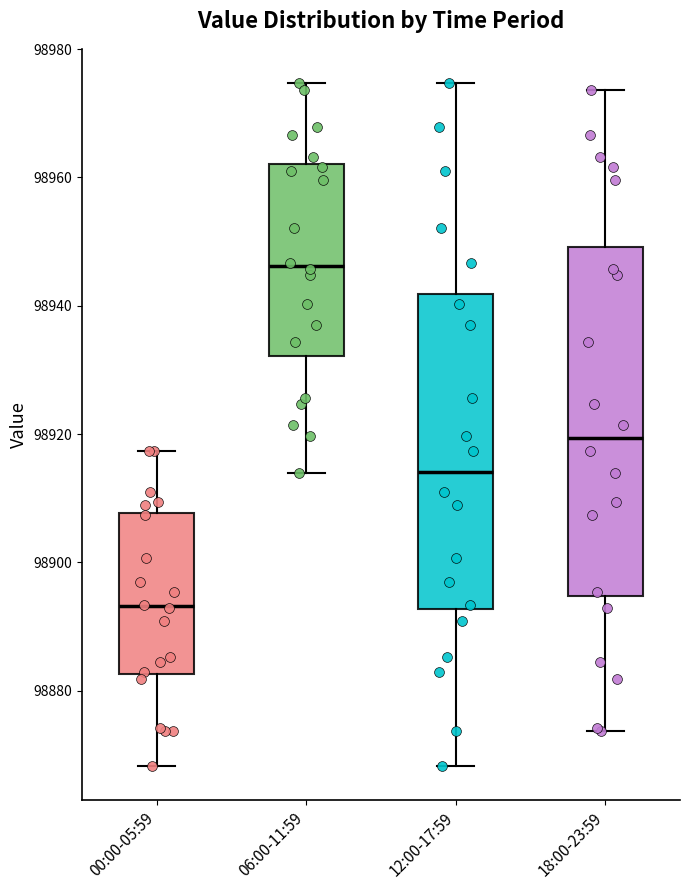

Reading left to right, read every box against the y-axis: the position of its median line, the range the box covers, and the ends of its whiskers. The values are not printed on the chart, so give them approximately, as read against the axis.

00:00-05:59: median 98894, box 98882 to 98908, whiskers 98868 to 98918
06:00-11:59: median 98946, box 98932 to 98962, whiskers 98914 to 98974
12:00-17:59: median 98914, box 98892 to 98942, whiskers 98868 to 98974
18:00-23:59: median 98920, box 98894 to 98950, whiskers 98874 to 98974